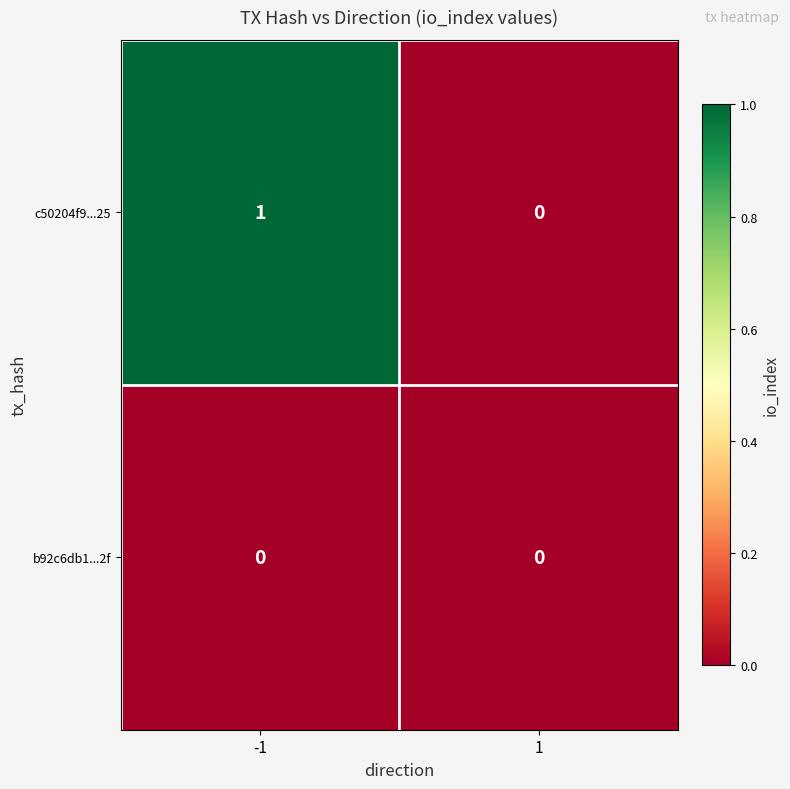

Reading right to left, list all the values displayed in this chart.

c50204f9...25: 1=0	-1=1
b92c6db1...2f: 1=0	-1=0